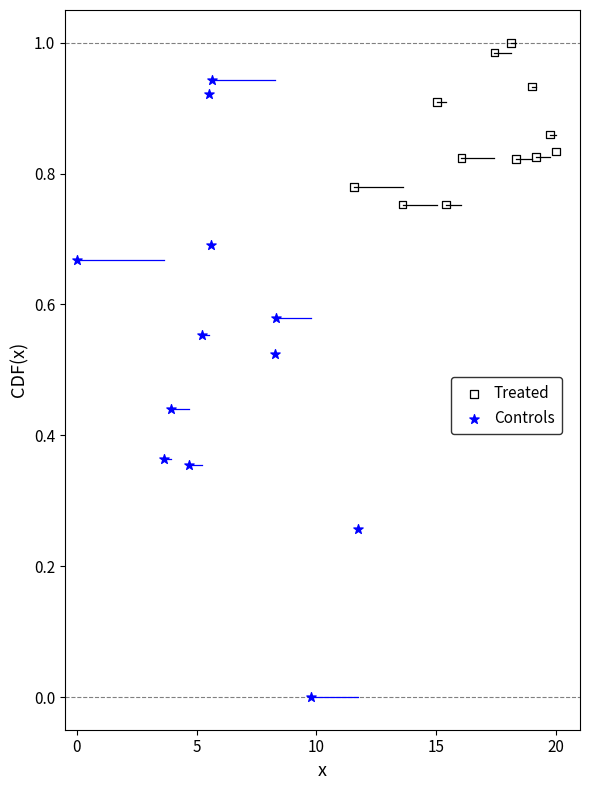

Which series contains the highest Y value?

Treated